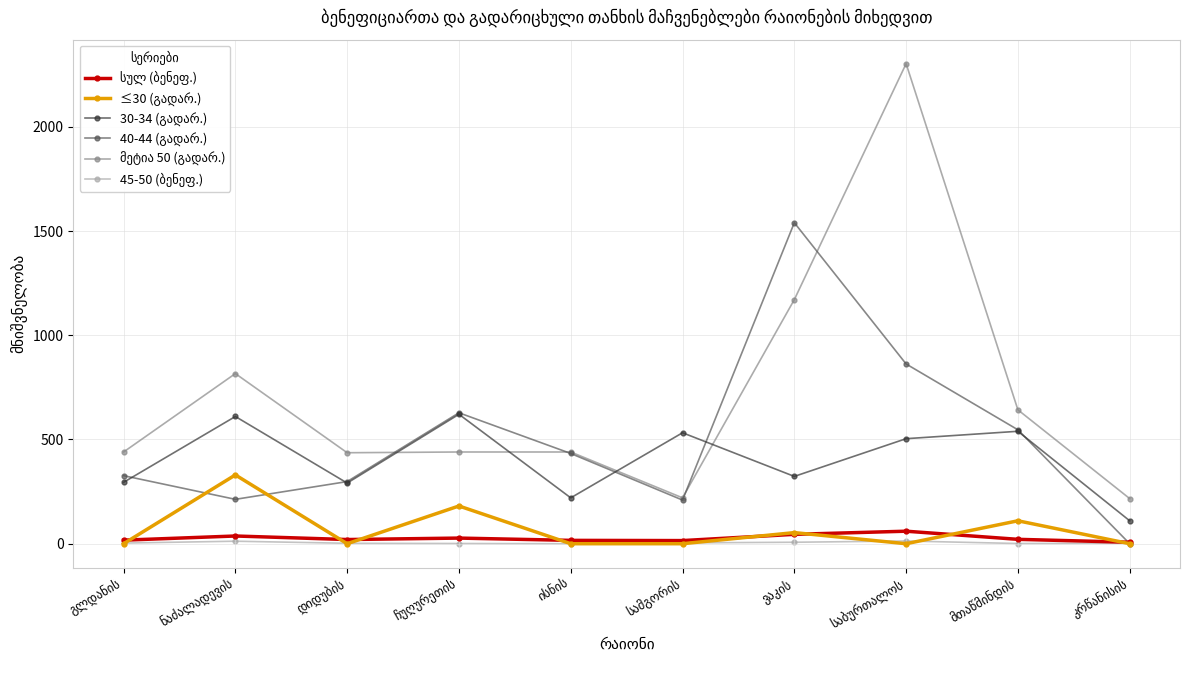

At which category is the sum across all series the highest?

საბურთალოს